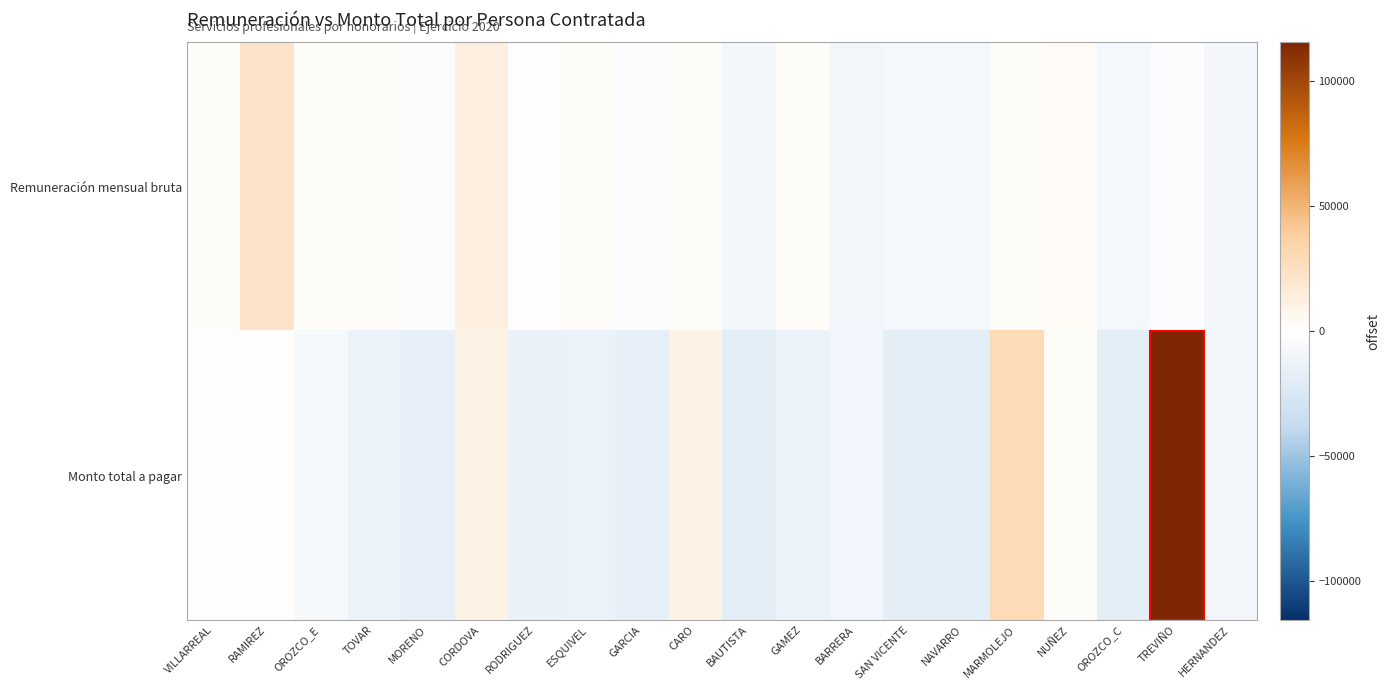

Rank the series by their average value, from highest to lowest.

Remuneración mensual bruta, Monto total a pagar